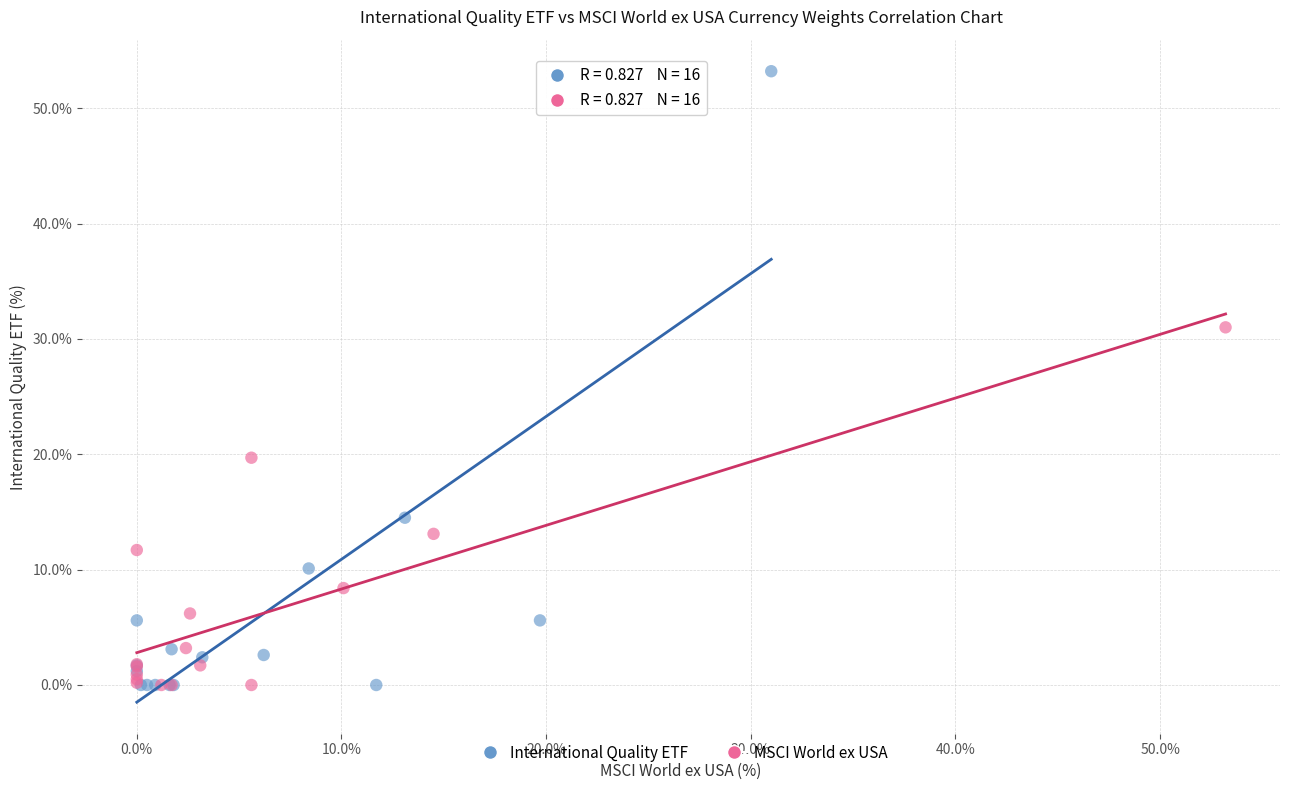

What are all the series names shown in the legend?

International Quality ETF, MSCI World ex USA